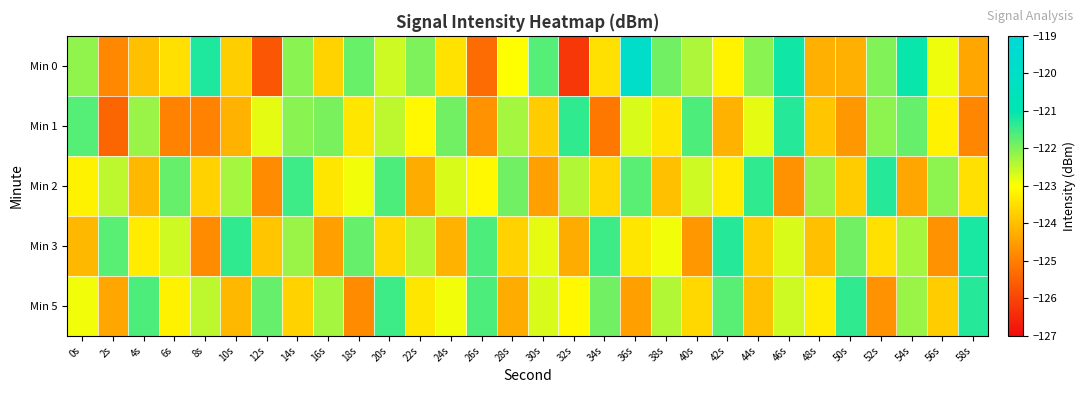

Which series has the largest range (max minus min)?

Min 0